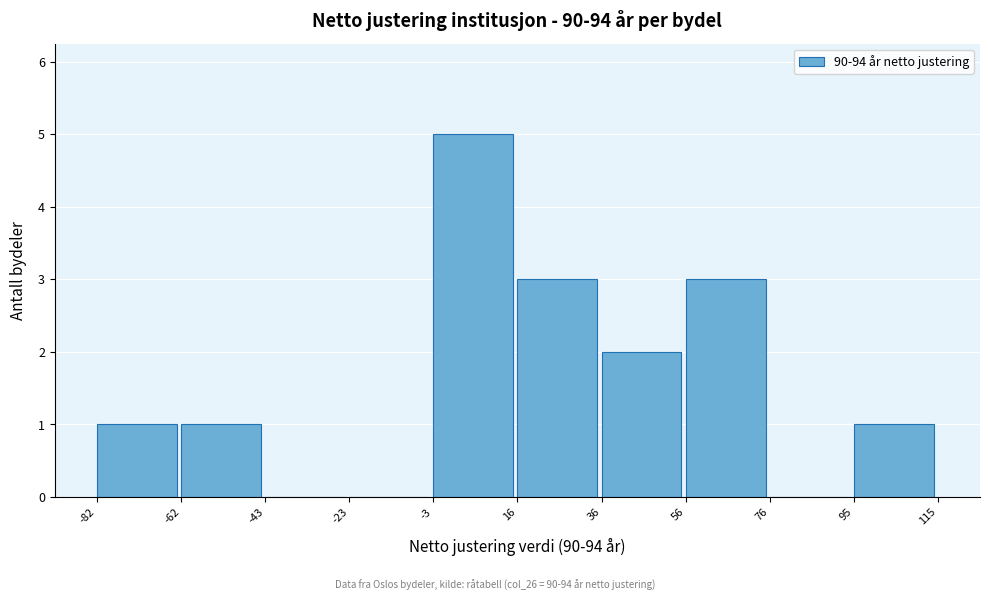

Reading left to right, transcribe this chart: for each bar, give the range it covers on the x-axis and its height. The values are not printed on the chart, so give them approximately, as read against the axis.

-82 to -62: 1
-62 to -43: 1
-43 to -23: 0
-23 to -3: 0
-3 to 16: 5
16 to 36: 3
36 to 56: 2
56 to 76: 3
76 to 95: 0
95 to 115: 1